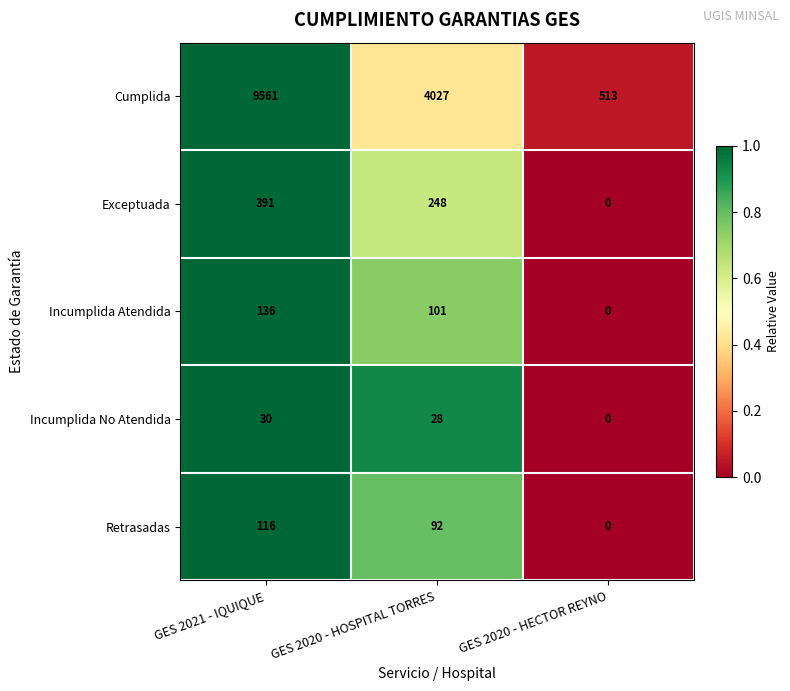

Rank the series by their maximum value, from lowest to highest.

Incumplida No Atendida, Retrasadas, Incumplida Atendida, Exceptuada, Cumplida